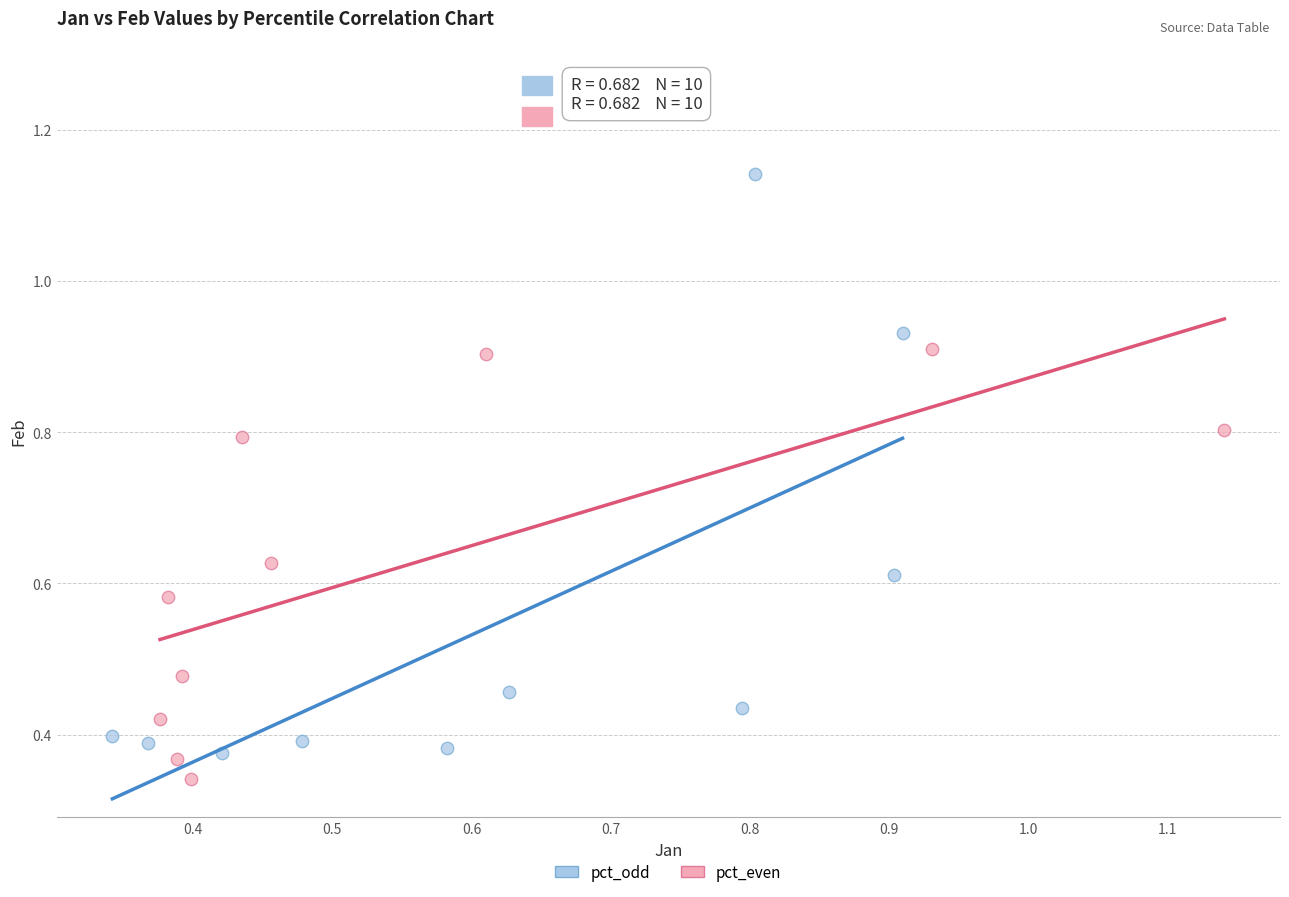

What are all the series names shown in the legend?

pct_odd, pct_even